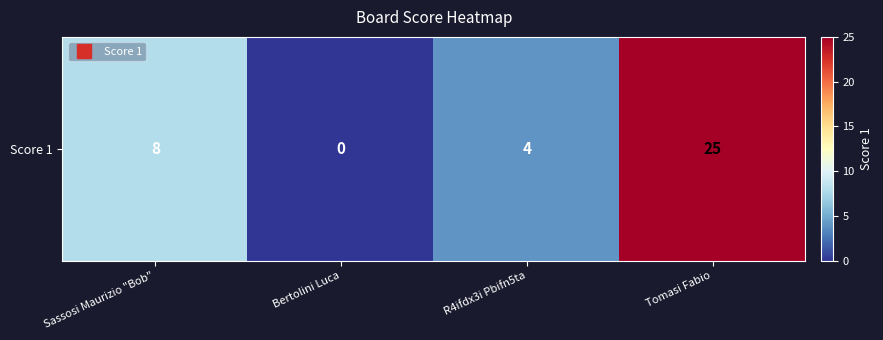

Rank the categories by value from lowest to highest.

Bertolini Luca, R4ifdx3i Pbifn5ta, Sassosi Maurizio "Bob", Tomasi Fabio